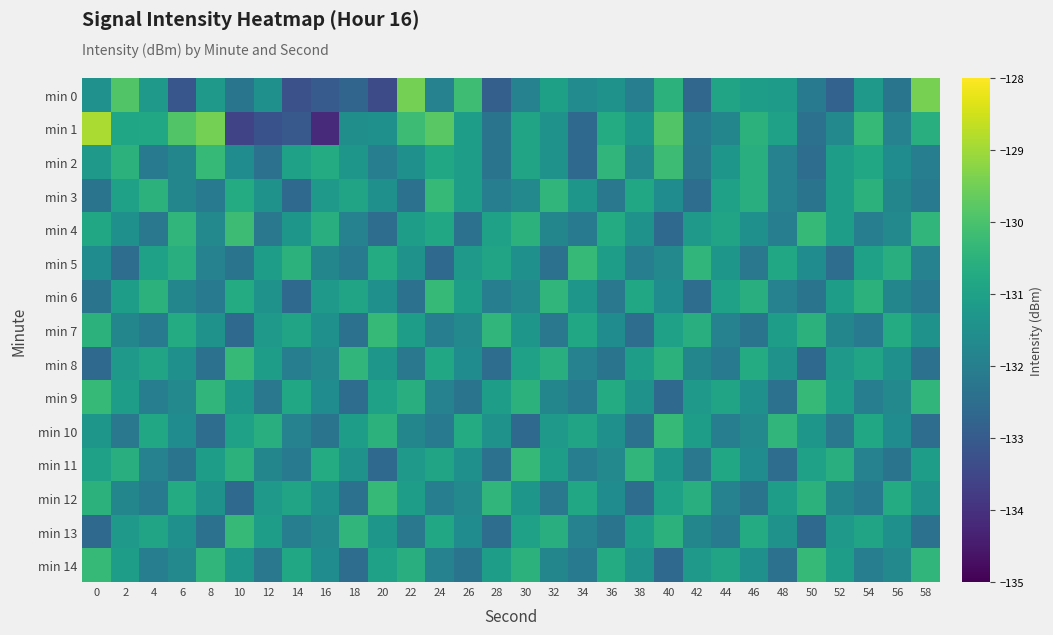

Which series changed the most between 0 and 34?

min 1